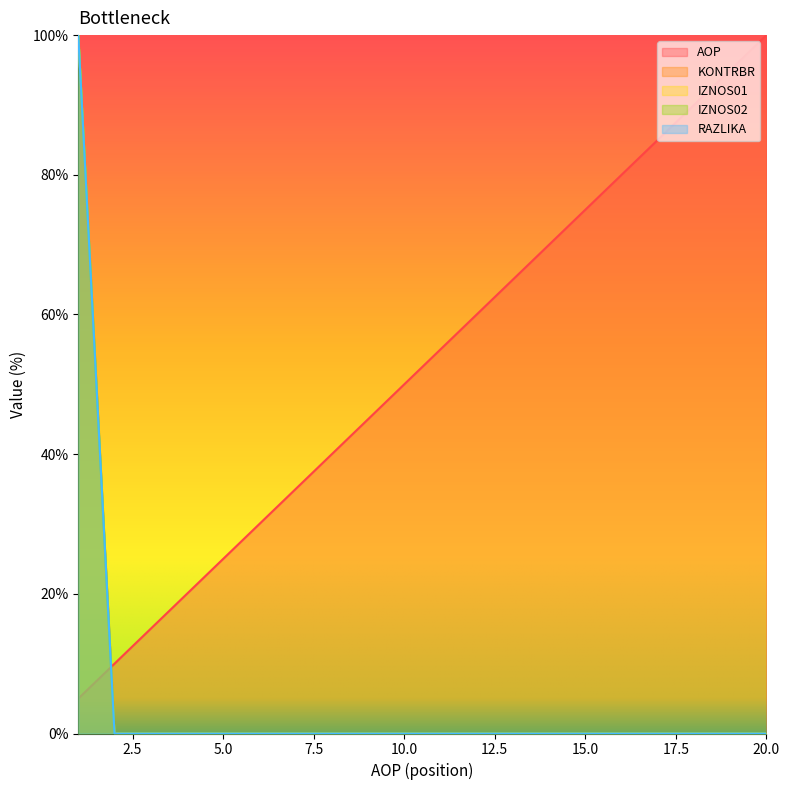

The KONTRBR series shows 0.0 at 13. True or false?

True